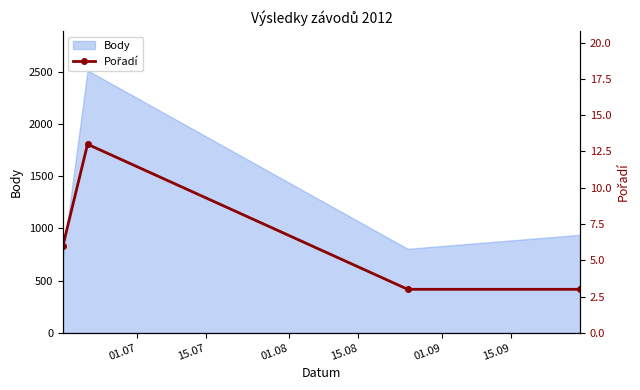

In Body, how many points are lower than both neighbors (excluding endpoints)?

1